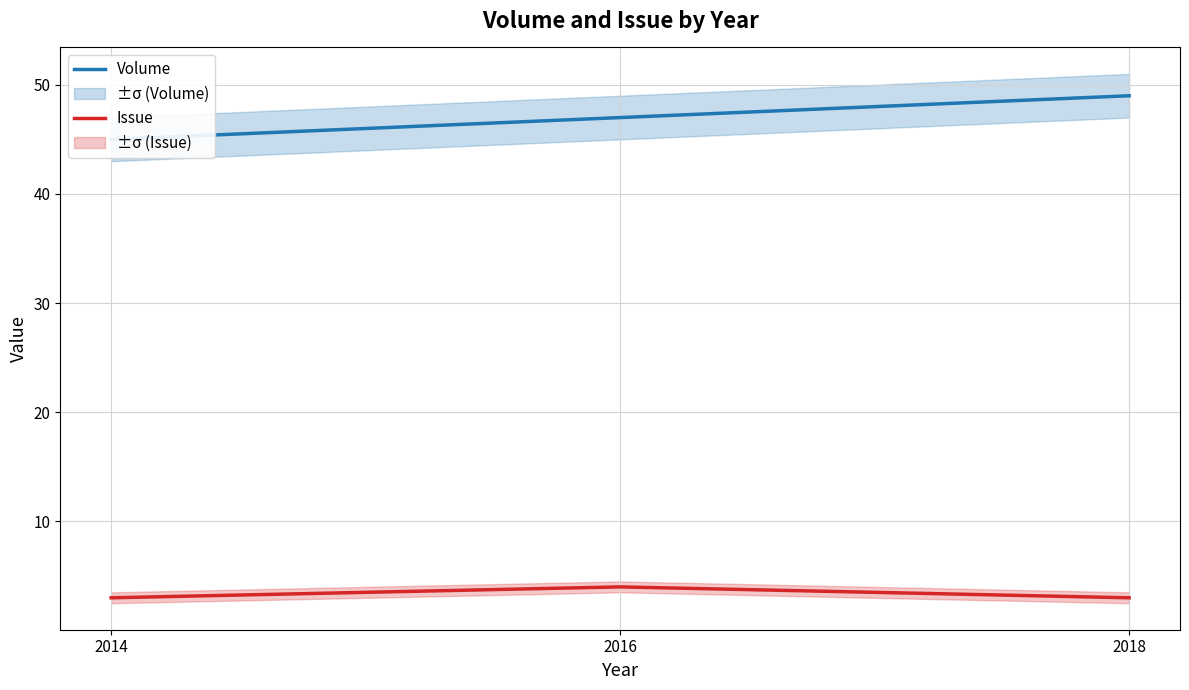

Reading right to left, transcribe all the data shown in this chart.

Volume: 2018=49	2016=47	2014=45
Issue: 2018=3	2016=4	2014=3